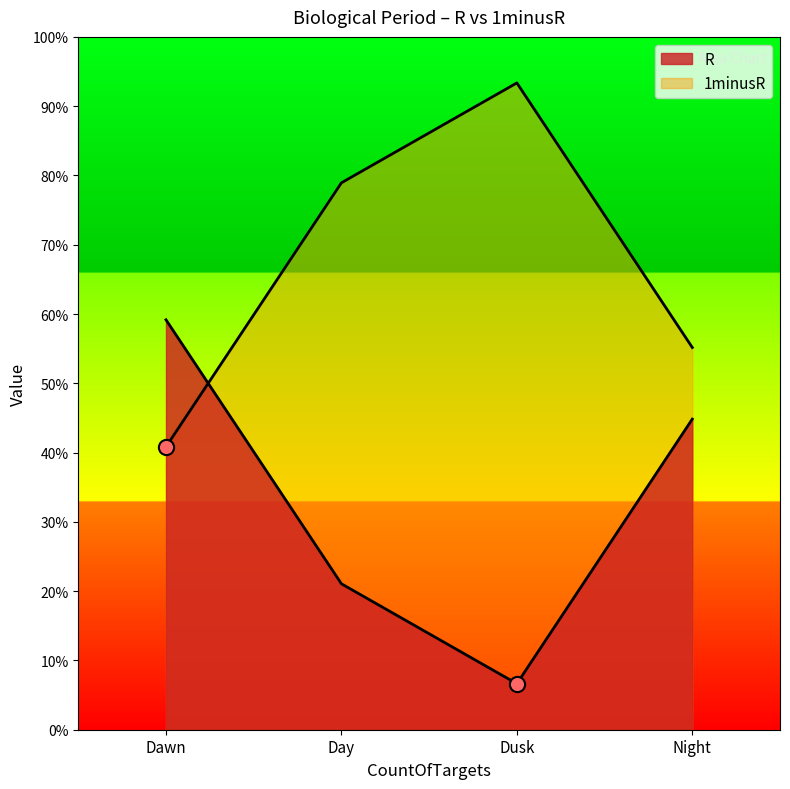

Which series has the widest spread of Y values?

R